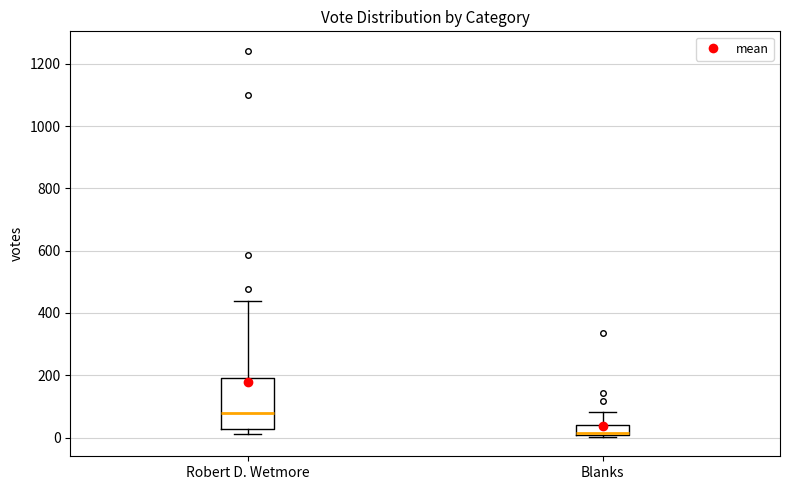

Which box is the tallest, from its lower edge to its upper edge?

Robert D. Wetmore